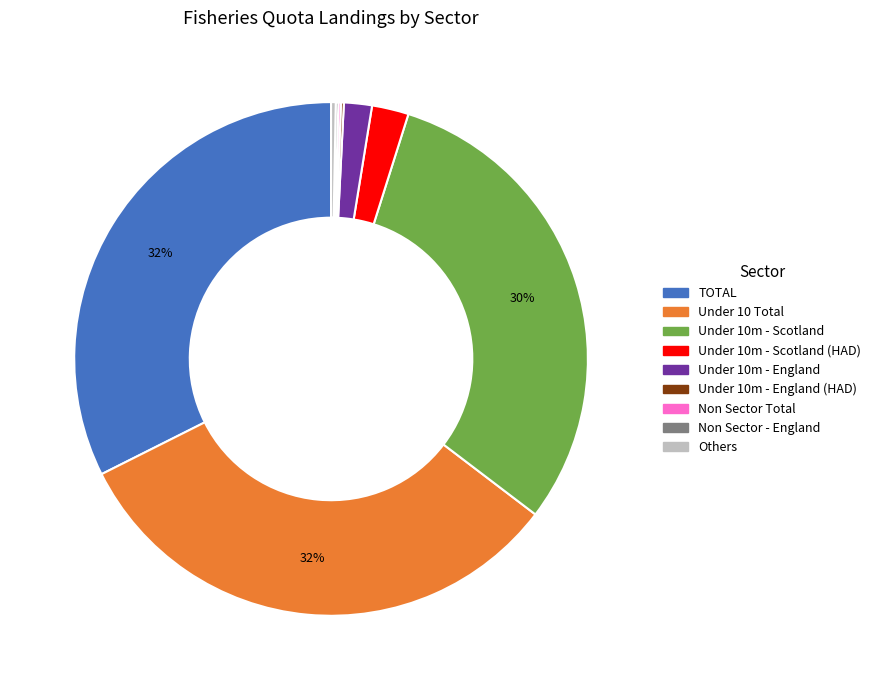

Combined, do TOTAL and Under 10m - England account for over 50%?

No